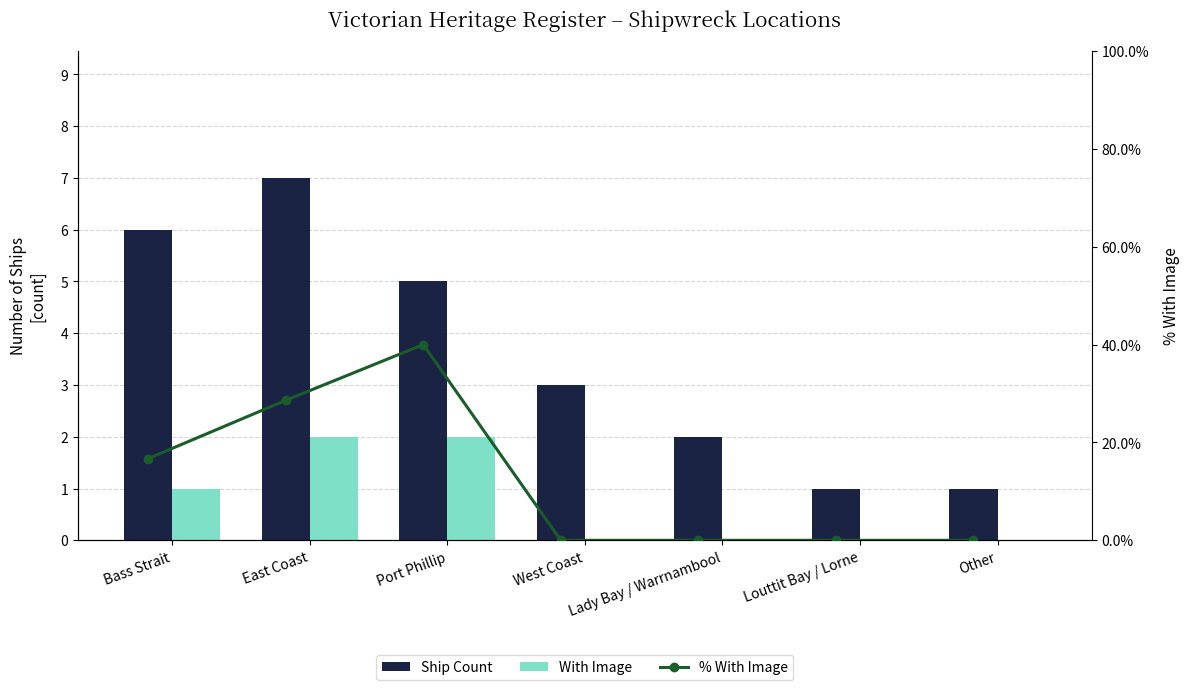

What is the maximum value shown in the chart?

40.0